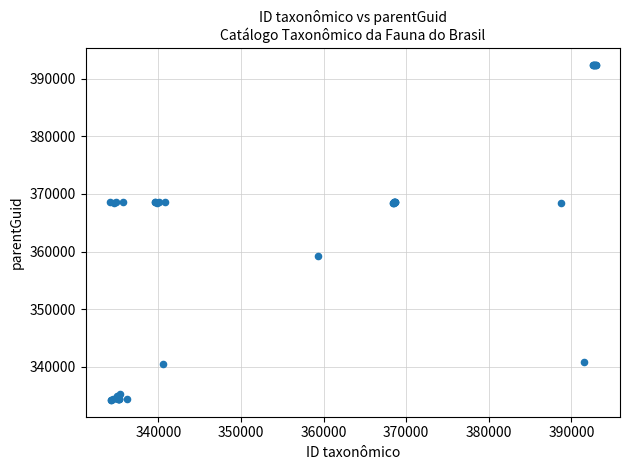

What Y value in the scatter plot is closest to 363305?

359284